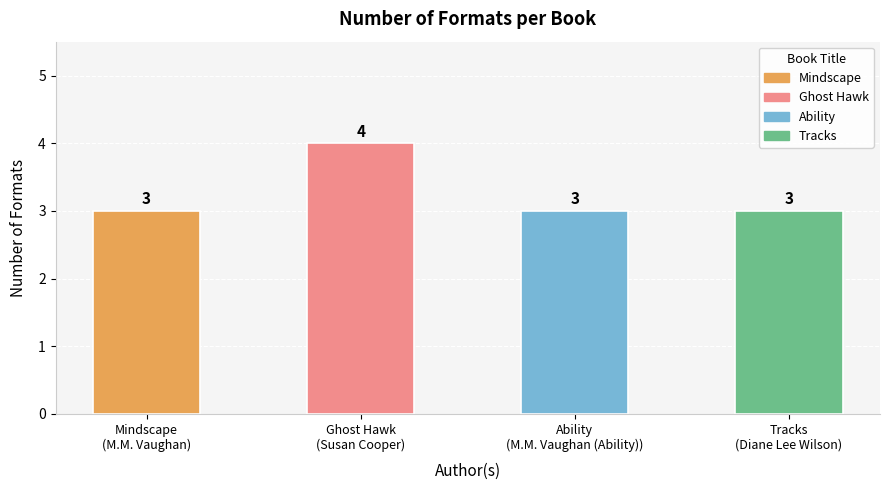

What is the difference between the values at Mindscape
(M.M. Vaughan) and Ghost Hawk
(Susan Cooper)?

1